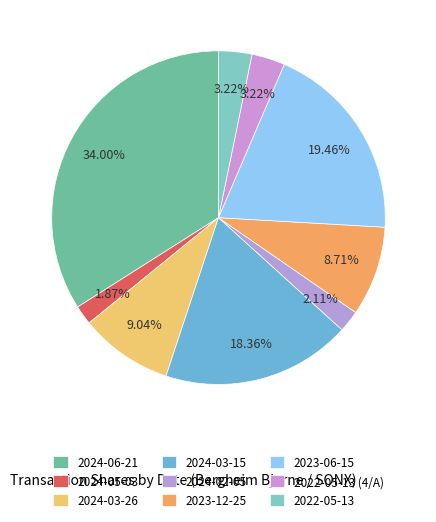

How many segments does this pie chart have?

9